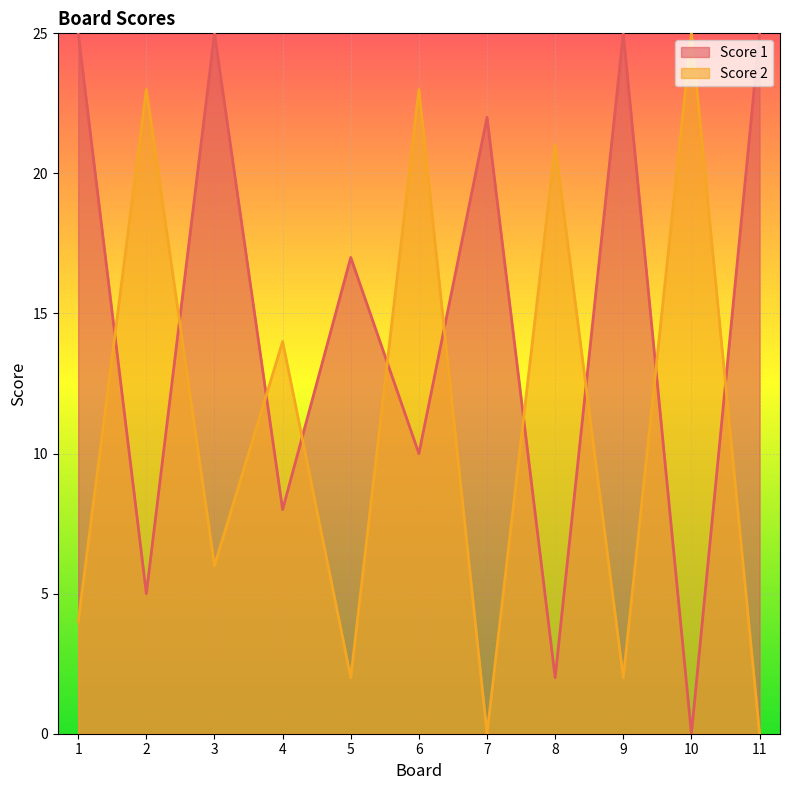

At how many categories does at least one series exceed 23?

5